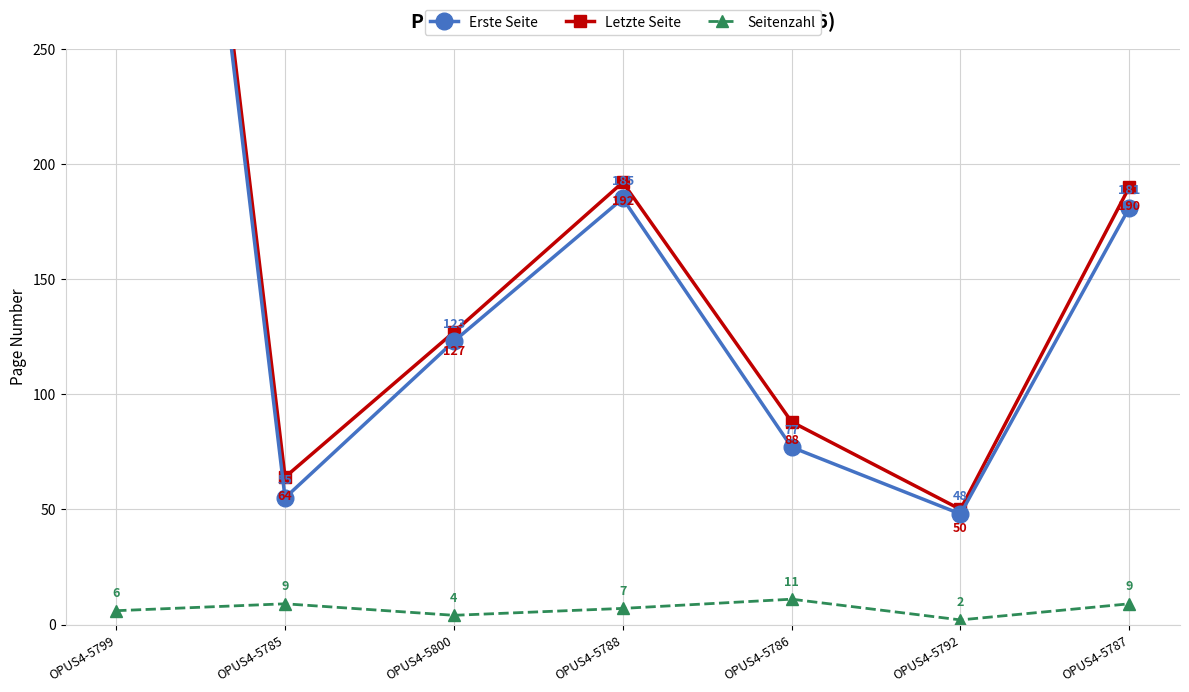

Where is Seitenzahl nearest to the value 6?

OPUS4-5799